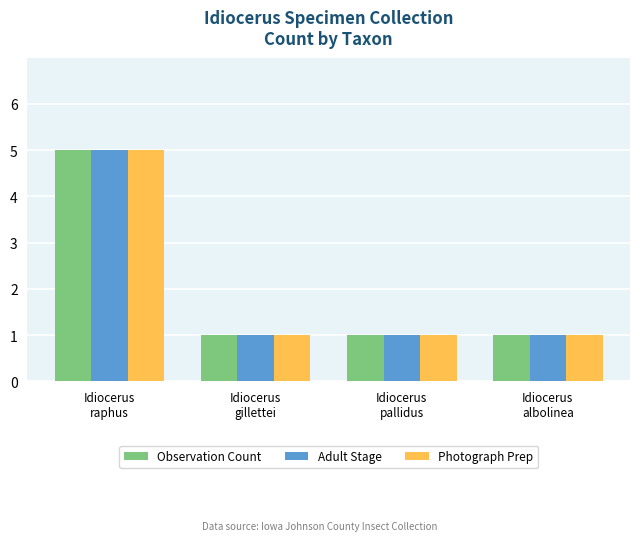

The Observation Count series shows 0 at Idiocerus
pallidus. True or false?

False